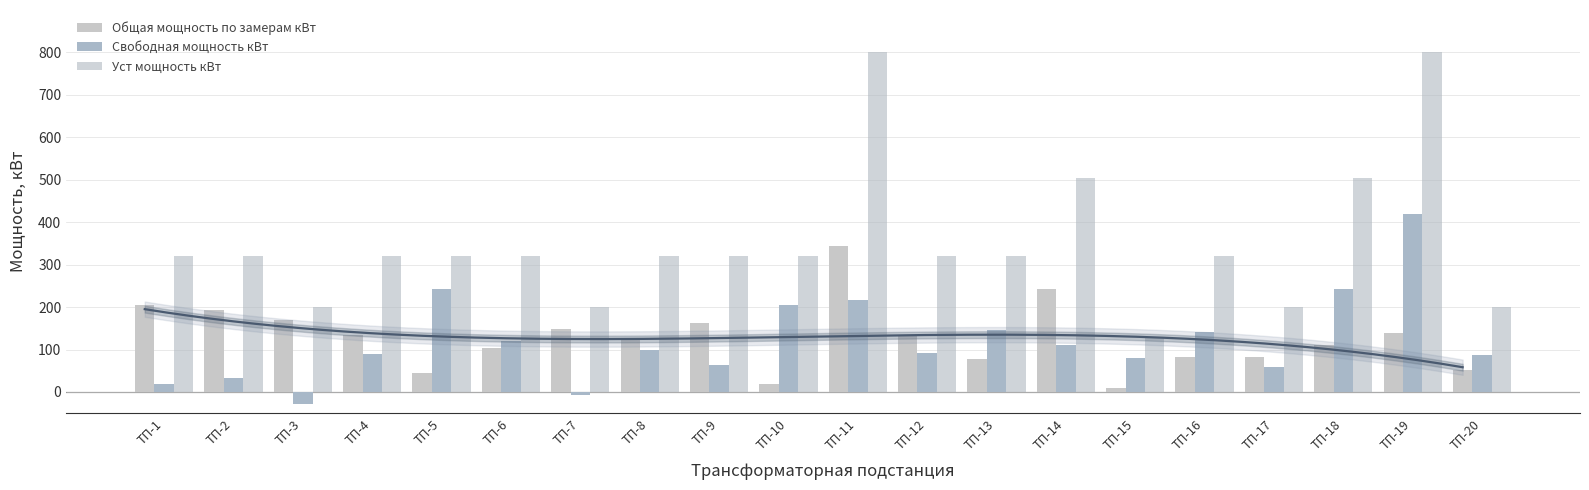

Rank the categories by Общая мощность по замерам кВт value from highest to lowest.

ТП-11, ТП-14, ТП-1, ТП-2, ТП-3, ТП-9, ТП-7, ТП-19, ТП-4, ТП-12, ТП-8, ТП-18, ТП-6, ТП-16, ТП-17, ТП-13, ТП-20, ТП-5, ТП-10, ТП-15